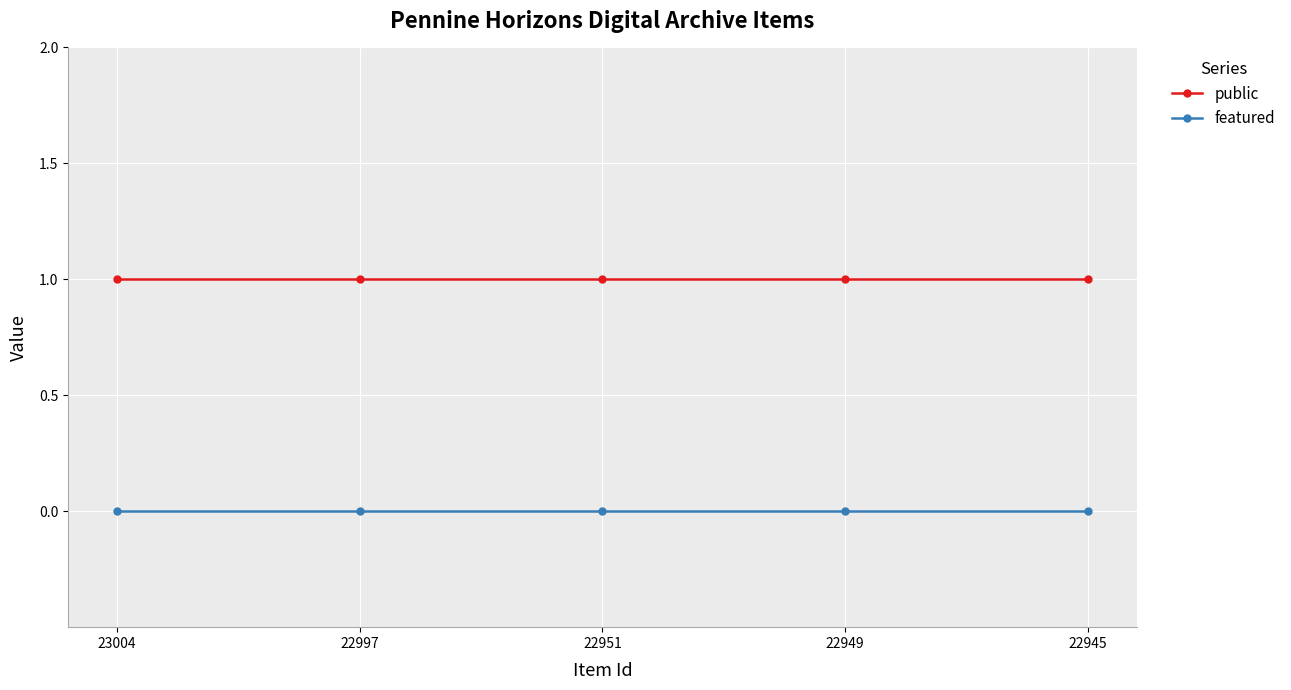

Reading left to right, transcribe all the data shown in this chart.

public: 23004=1	22997=1	22951=1	22949=1	22945=1
featured: 23004=0	22997=0	22951=0	22949=0	22945=0